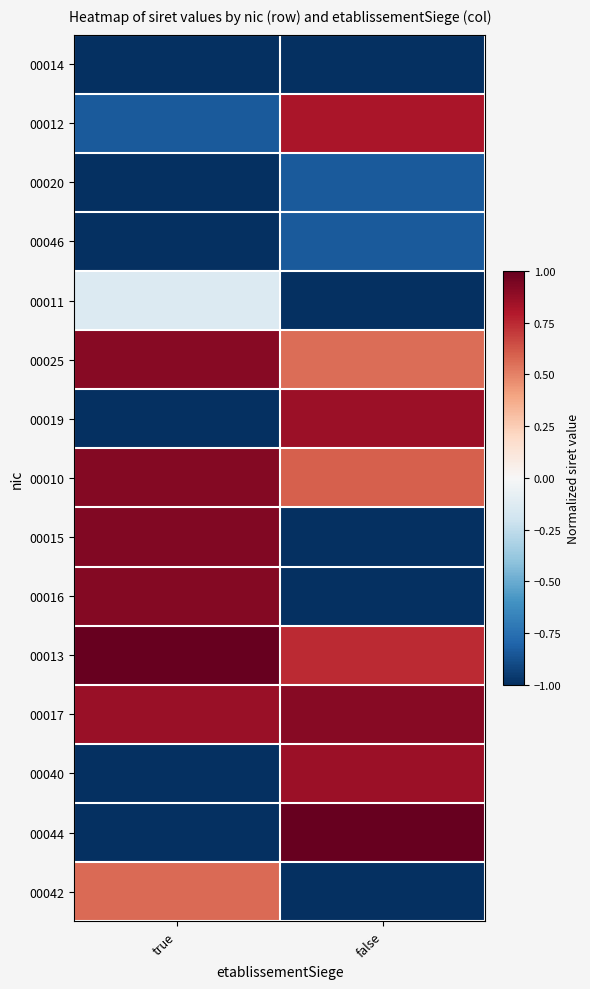

Reading left to right, what are all the values shown in this chart?

00014: true=-1.0	false=-1.0
00012: true=-0.8	false=0.8
00020: true=-1.0	false=-0.8
00046: true=-1.0	false=-0.8
00011: true=-0.1	false=-1.0
00025: true=0.9	false=0.6
00019: true=-1.0	false=0.9
00010: true=0.9	false=0.6
00015: true=0.9	false=-1.0
00016: true=0.9	false=-1.0
00013: true=1.0	false=0.7
00017: true=0.9	false=0.9
00040: true=-1.0	false=0.9
00044: true=-1.0	false=1.0
00042: true=0.6	false=-1.0